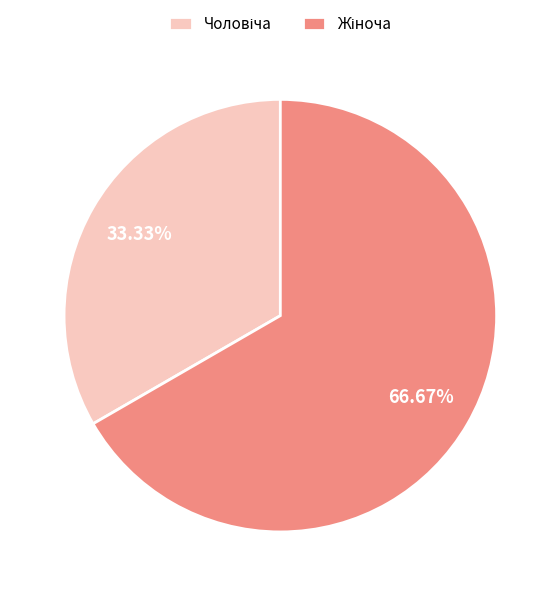

Is there any slice that represents more than half of the pie?

Yes